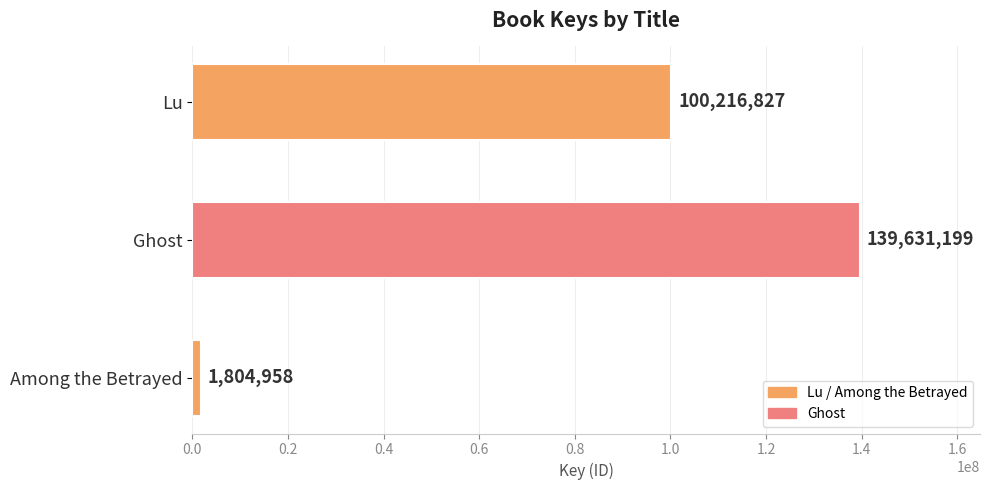

Which label corresponds to the smallest value in the chart?

Among the Betrayed